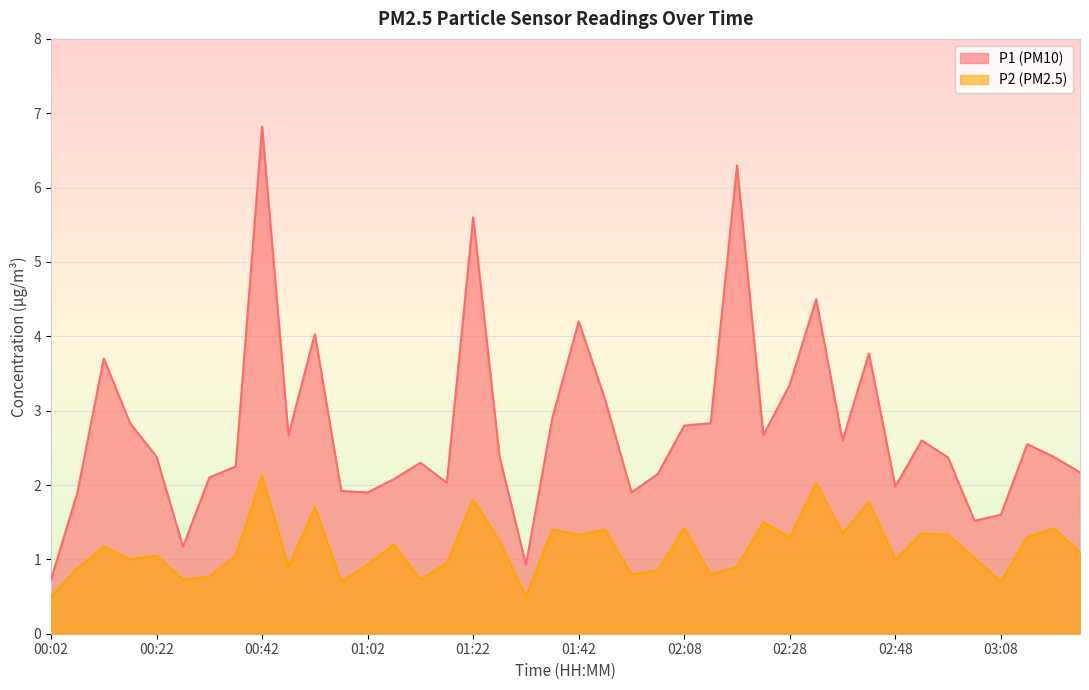

How many series are shown in this chart?

2